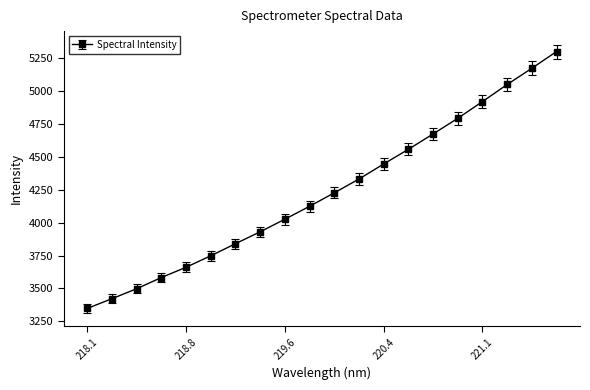

What is the value of the 8th point from the left?

3929.8